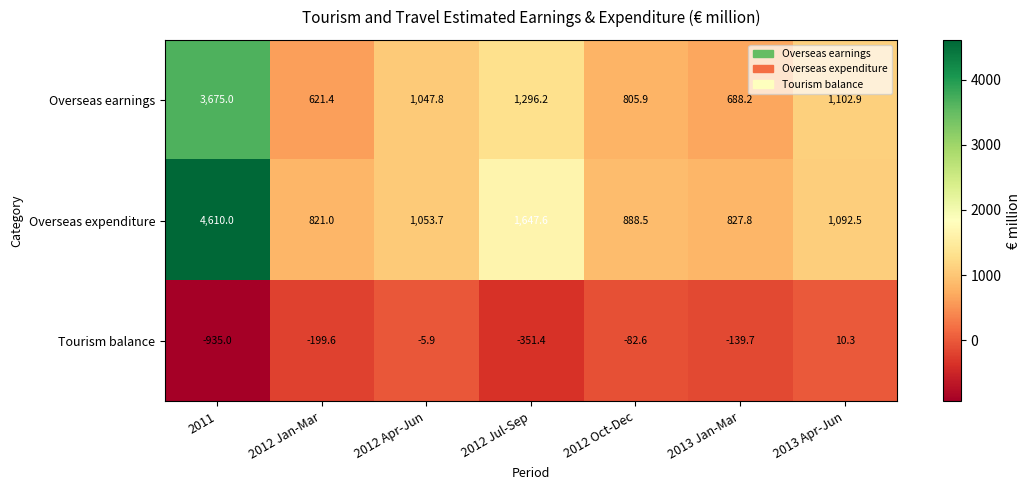

List the series in order of their peak value, highest first.

Overseas expenditure, Overseas earnings, Tourism balance